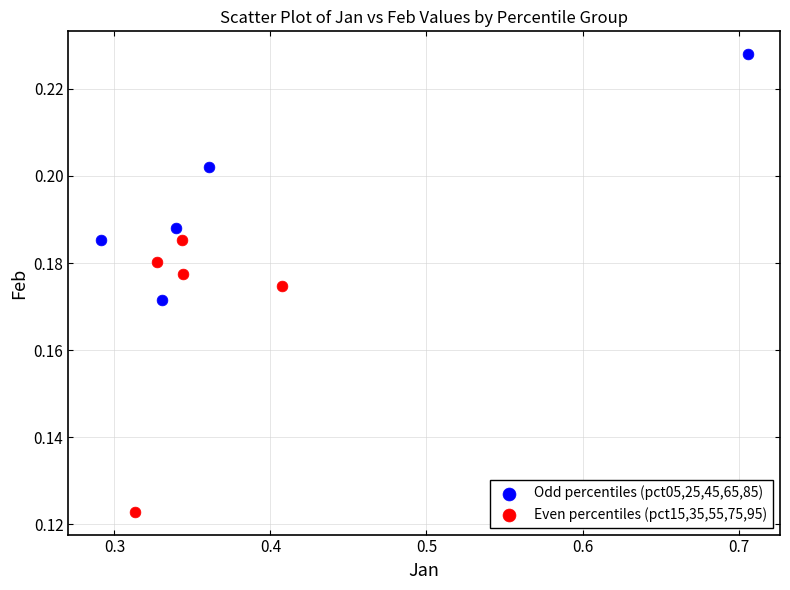

Which series reaches the maximum Y coordinate?

Odd percentiles (pct05,25,45,65,85)